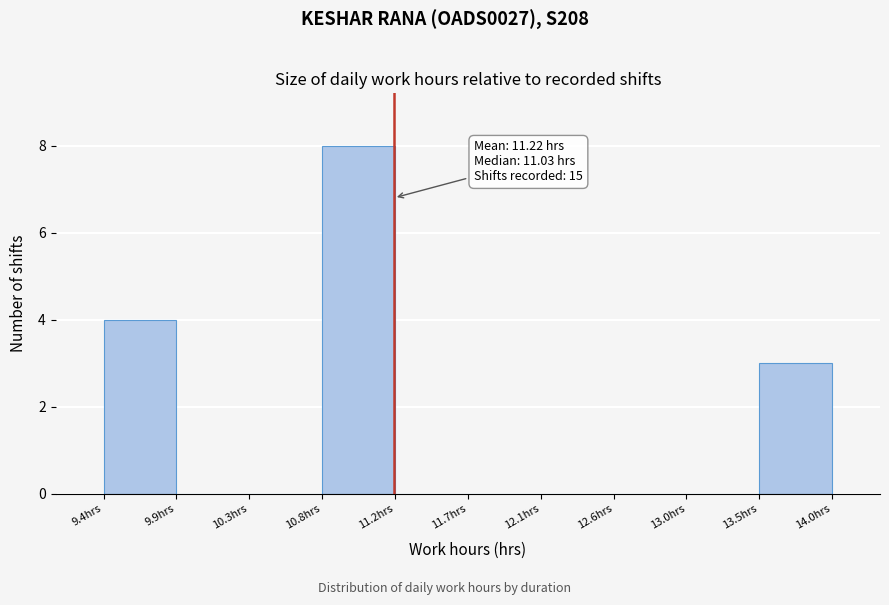

Which range on the x-axis has the tallest bar?

10.75 to 11.20